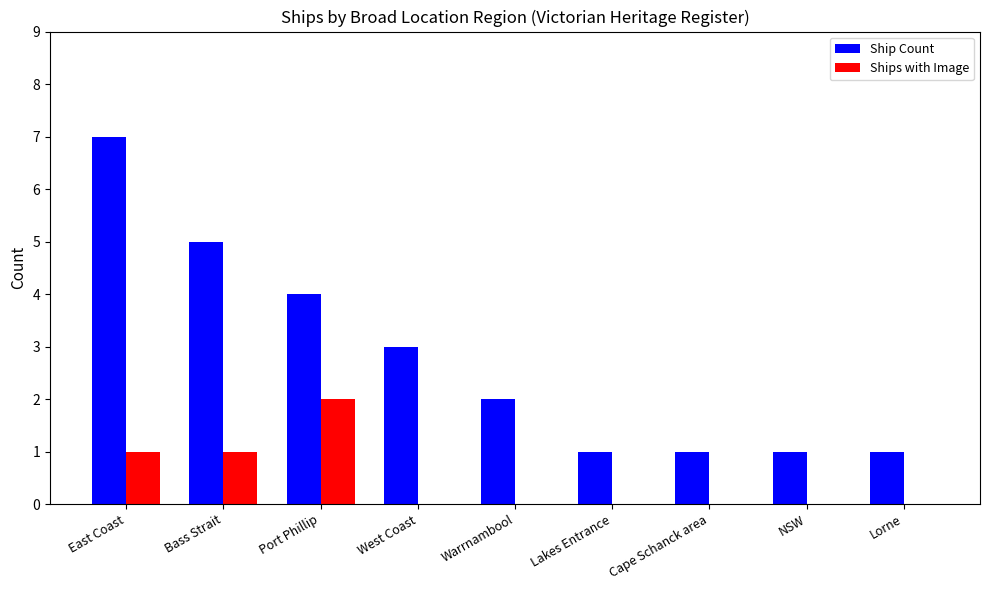

Which category has the highest value in the Ships with Image series?

Port Phillip